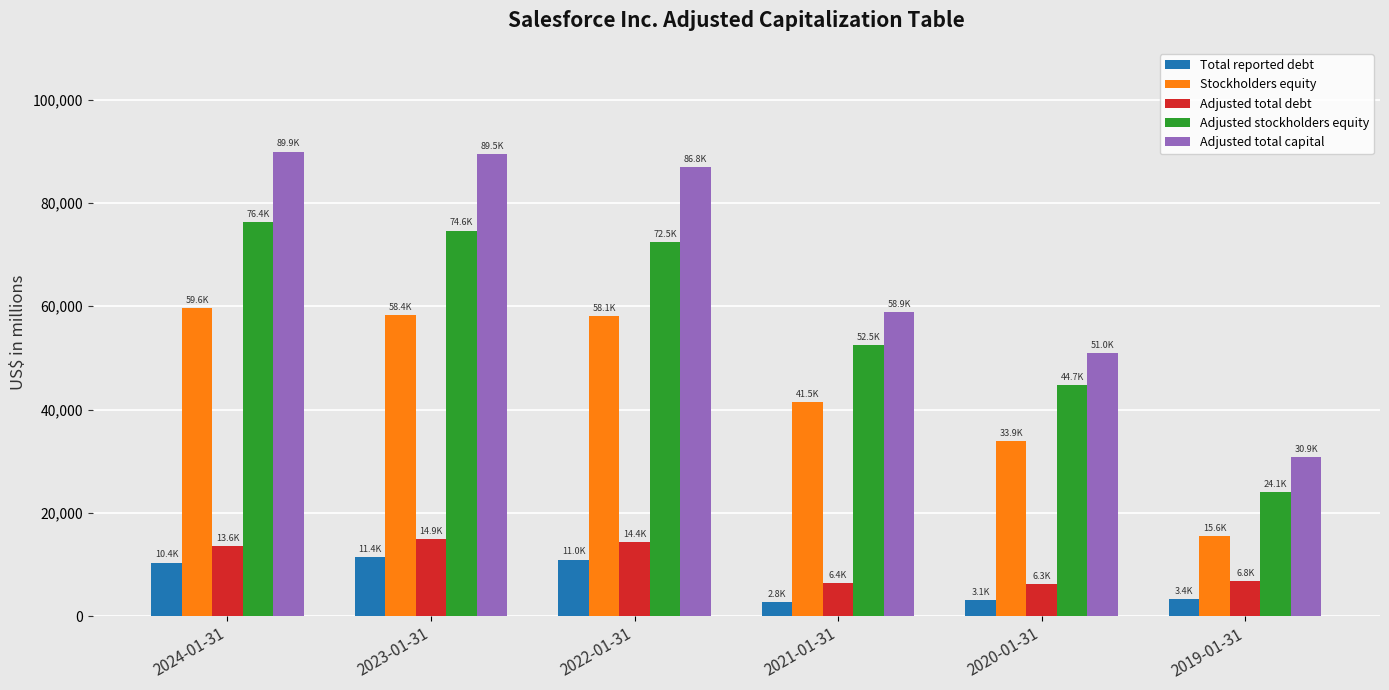

What is the label of the 2nd bar from the left?

2023-01-31